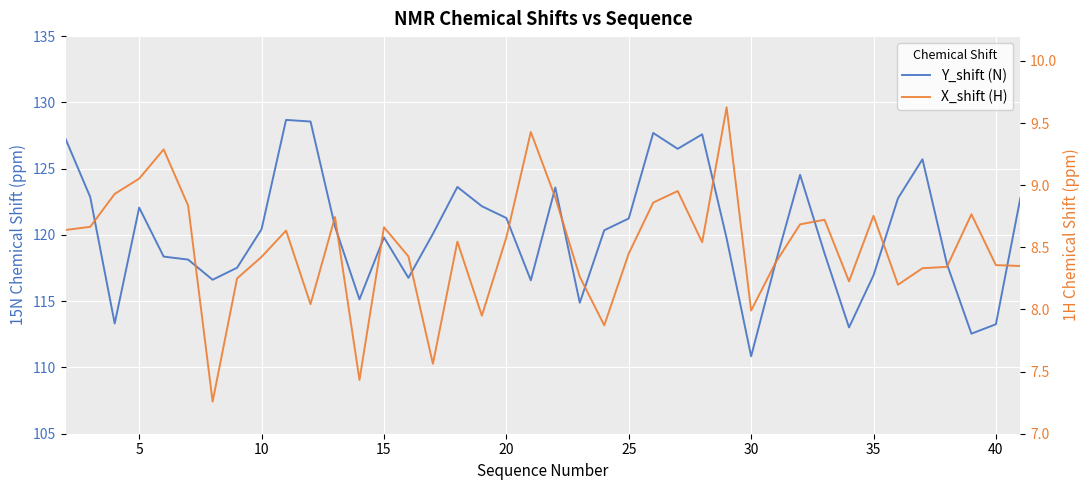

True or false: X_shift (H) and Y_shift (N) cross at least once.

False